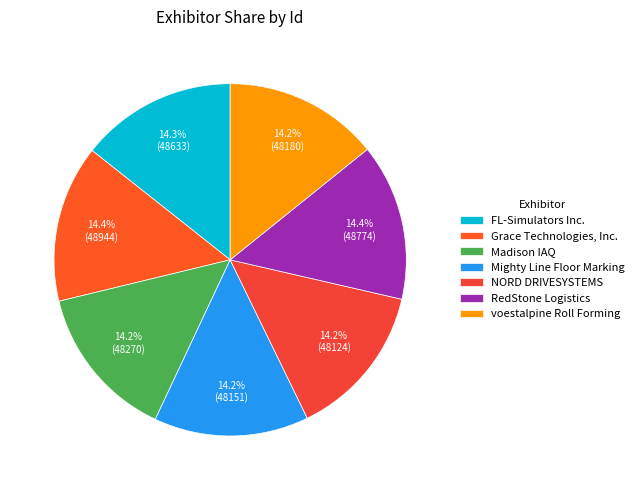

How many segments does this pie chart have?

7